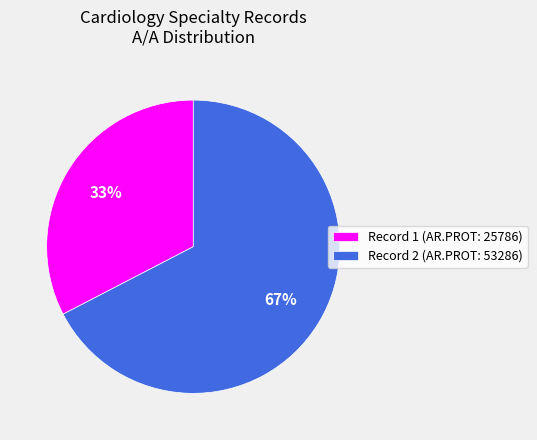

To the nearest percent, what is the combined percentage of Record 1 (AR.PROT: 25786) and Record 2 (AR.PROT: 53286)?

100%